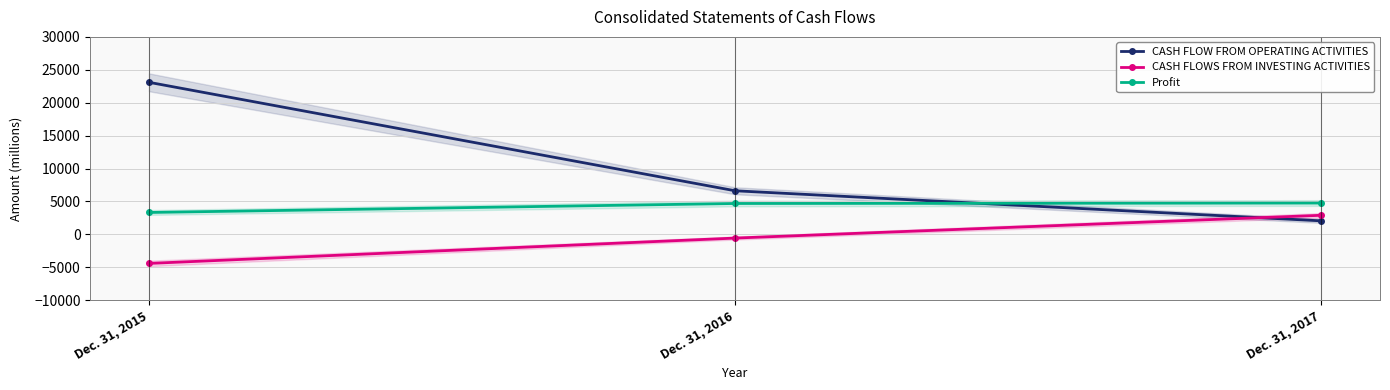

Which series changed the most between Dec. 31, 2015 and Dec. 31, 2016?

CASH FLOW FROM OPERATING ACTIVITIES